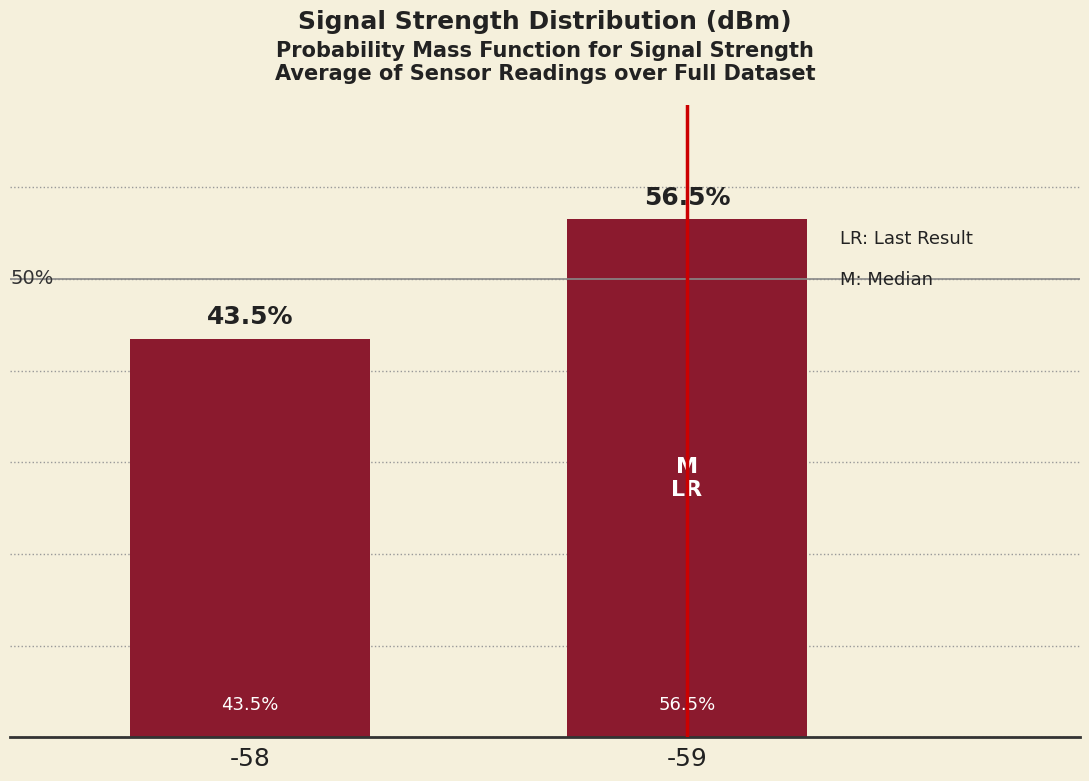

Rank the categories by value from lowest to highest.

-58, -59